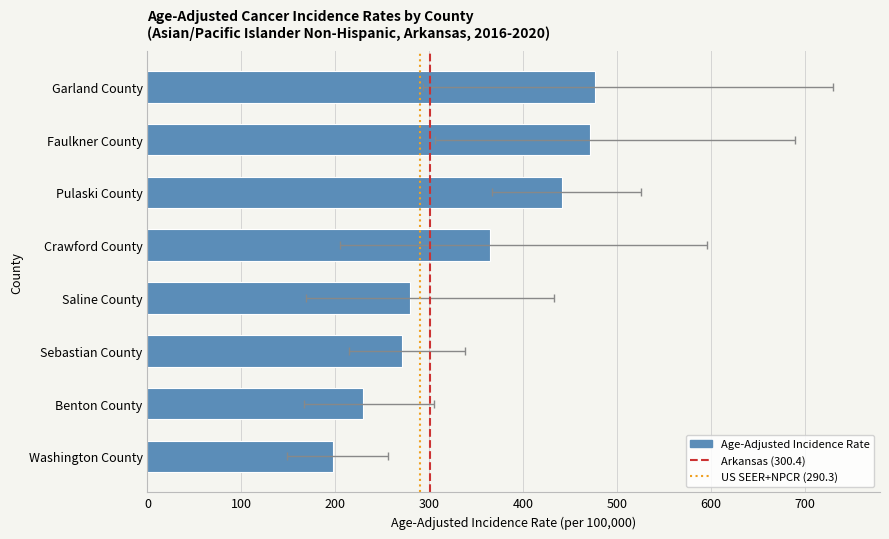

Which category has the highest value across all series?

Garland County